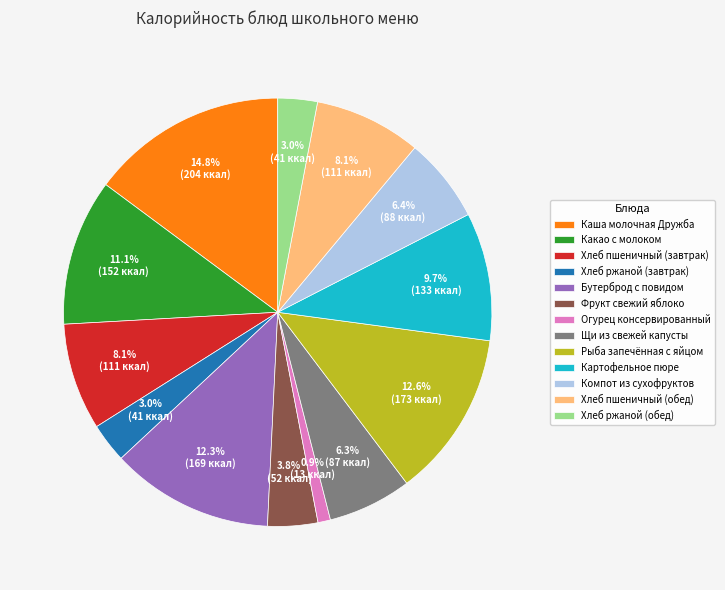

Which has a higher value, Каша молочная Дружба or Хлеб ржаной (обед)?

Каша молочная Дружба